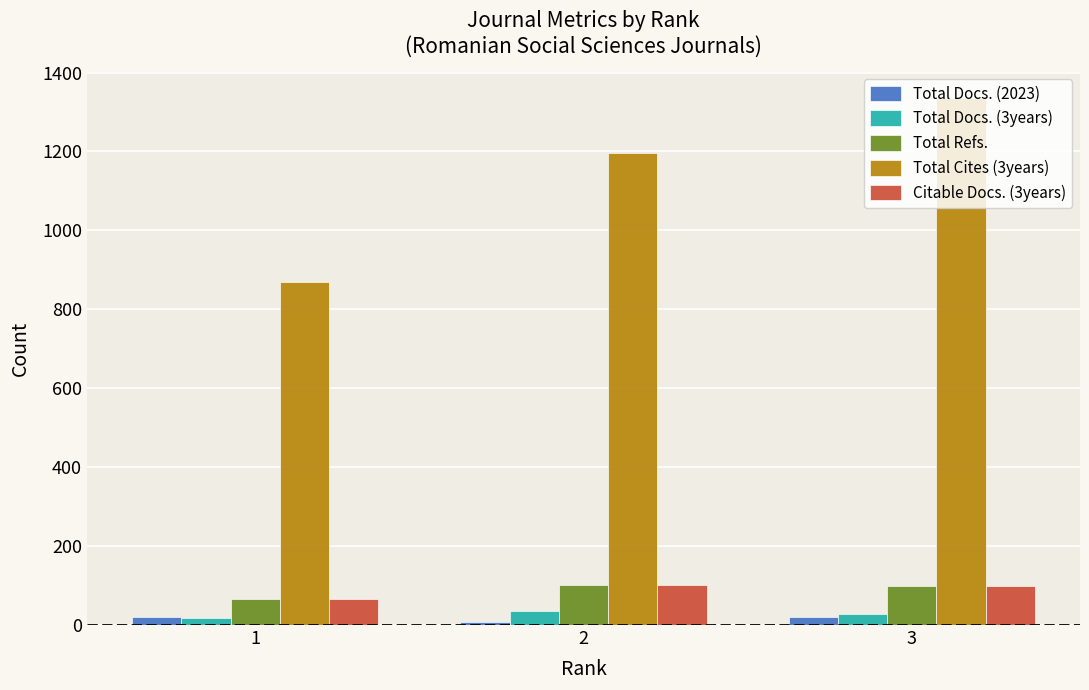

Is the value of Total Cites (3years) at 3 greater than the value of Total Docs. (3years) at 3?

Yes